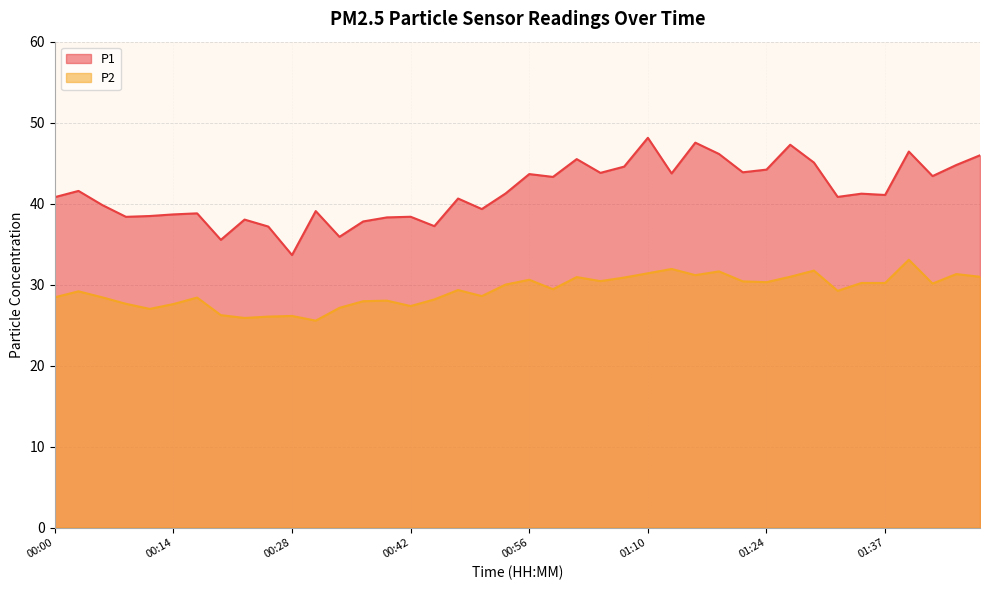

Is the value of P2 at 00:42 greater than the value of P1 at 00:17?

No